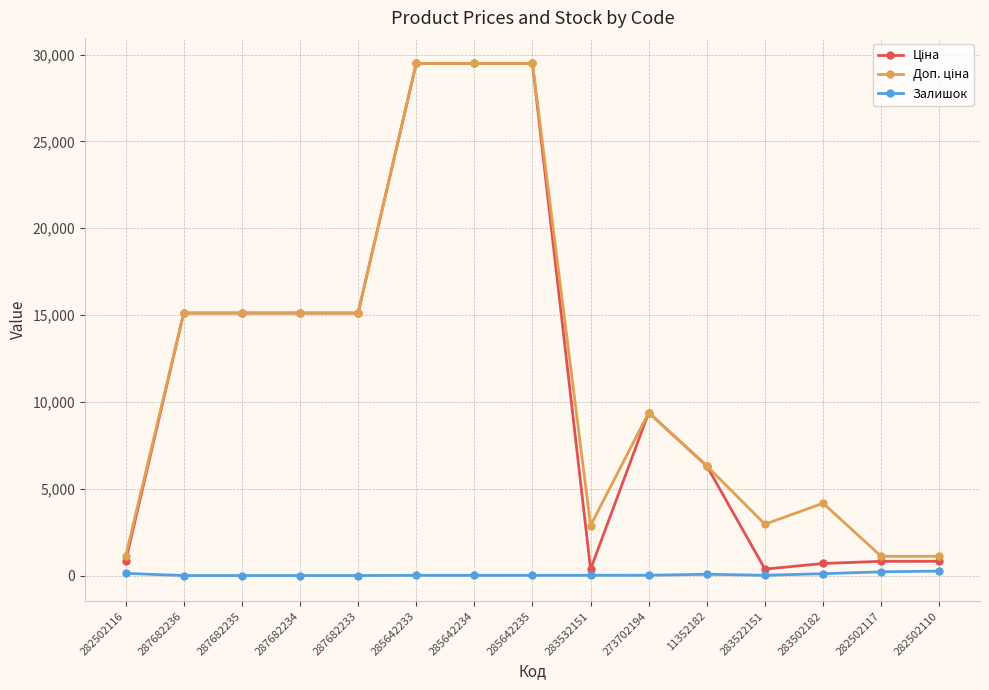

What is the spread (max minus min) of values at 287682233?

15120.0